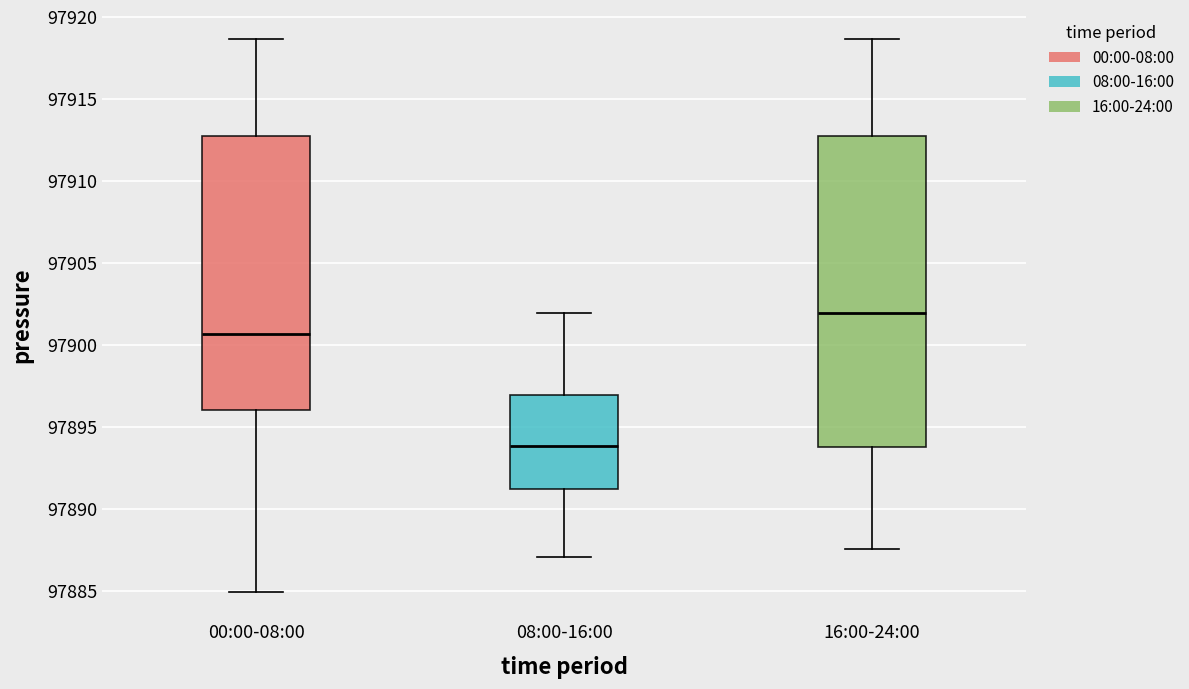

Where does the lower whisker of the box for 08:00-16:00 end on the y-axis? The values are not printed on the chart, so give them approximately, as read against the axis.

97887.0